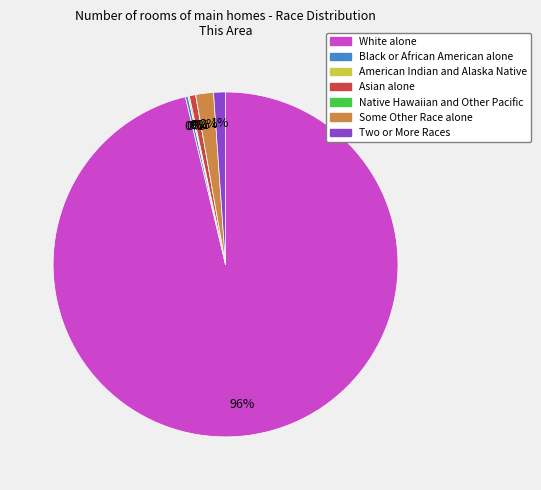

Is White alone the majority of the pie?

Yes